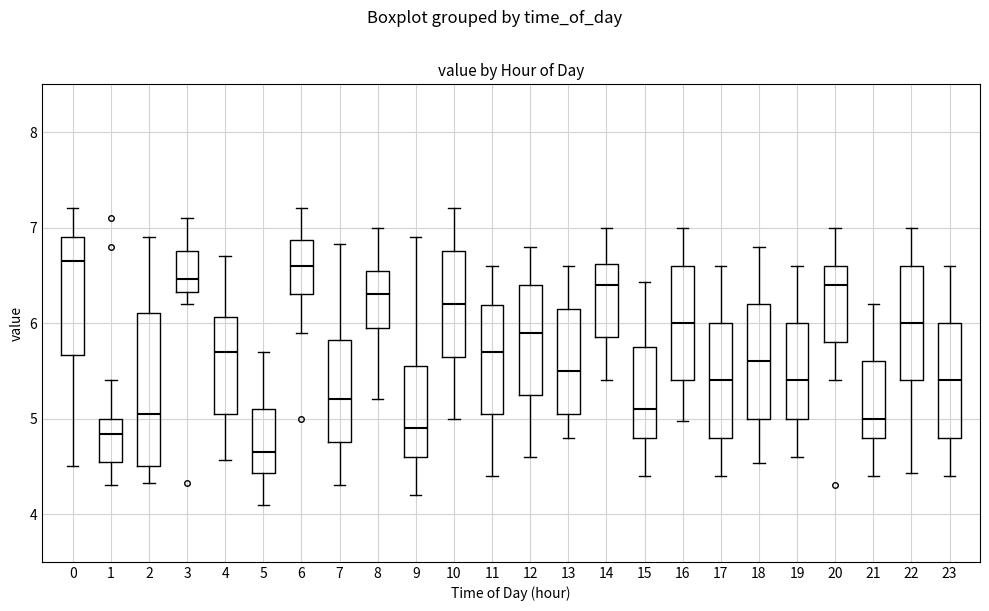

Reading left to right, read every box against the y-axis: the position of its median line, the range the box covers, and the ends of its whiskers. The values are not printed on the chart, so give them approximately, as read against the axis.

0: median 6.7, box 5.7 to 6.9, whiskers 4.5 to 7.2
1: median 4.8, box 4.5 to 5.0, whiskers 4.3 to 5.4
2: median 5.1, box 4.5 to 6.1, whiskers 4.3 to 6.9
3: median 6.5, box 6.3 to 6.8, whiskers 6.2 to 7.1
4: median 5.7, box 5.1 to 6.1, whiskers 4.6 to 6.7
5: median 4.7, box 4.4 to 5.1, whiskers 4.1 to 5.7
6: median 6.6, box 6.3 to 6.9, whiskers 5.9 to 7.2
7: median 5.2, box 4.8 to 5.8, whiskers 4.3 to 6.8
8: median 6.3, box 5.9 to 6.6, whiskers 5.2 to 7.0
9: median 4.9, box 4.6 to 5.6, whiskers 4.2 to 6.9
10: median 6.2, box 5.7 to 6.8, whiskers 5.0 to 7.2
11: median 5.7, box 5.1 to 6.2, whiskers 4.4 to 6.6
12: median 5.9, box 5.3 to 6.4, whiskers 4.6 to 6.8
13: median 5.5, box 5.1 to 6.2, whiskers 4.8 to 6.6
14: median 6.4, box 5.9 to 6.6, whiskers 5.4 to 7.0
15: median 5.1, box 4.8 to 5.8, whiskers 4.4 to 6.4
16: median 6.0, box 5.4 to 6.6, whiskers 5.0 to 7.0
17: median 5.4, box 4.8 to 6.0, whiskers 4.4 to 6.6
18: median 5.6, box 5.0 to 6.2, whiskers 4.5 to 6.8
19: median 5.4, box 5.0 to 6.0, whiskers 4.6 to 6.6
20: median 6.4, box 5.8 to 6.6, whiskers 5.4 to 7.0
21: median 5.0, box 4.8 to 5.6, whiskers 4.4 to 6.2
22: median 6.0, box 5.4 to 6.6, whiskers 4.4 to 7.0
23: median 5.4, box 4.8 to 6.0, whiskers 4.4 to 6.6